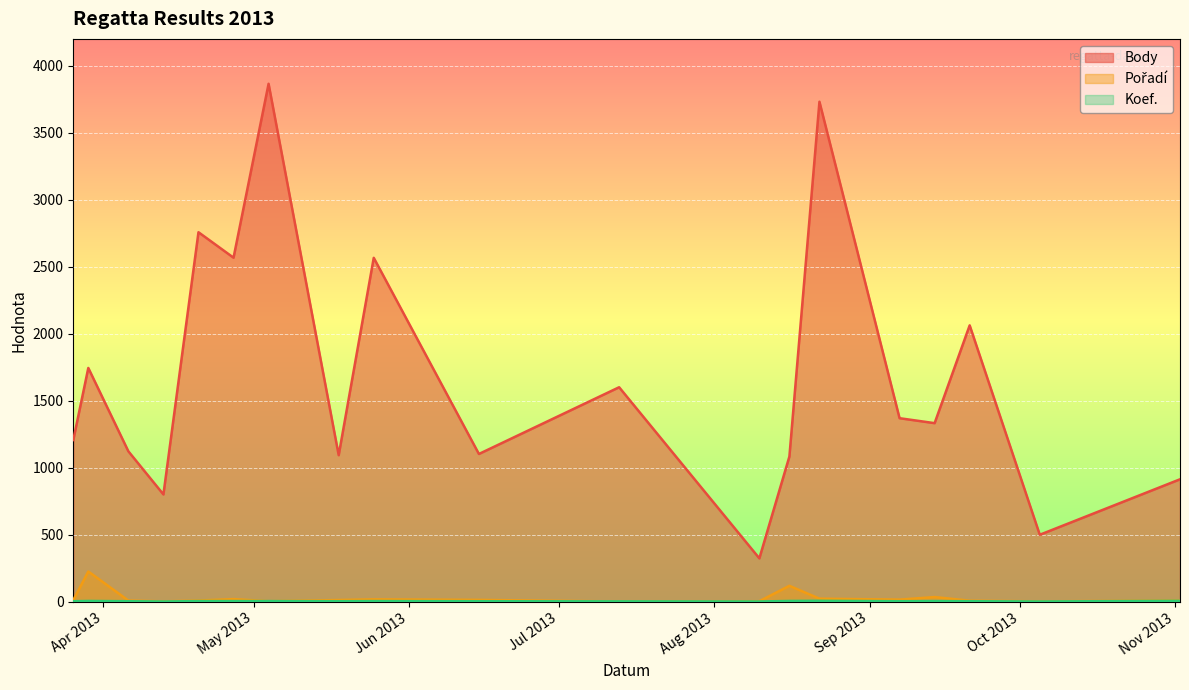

Which series has the largest range (max minus min)?

Body